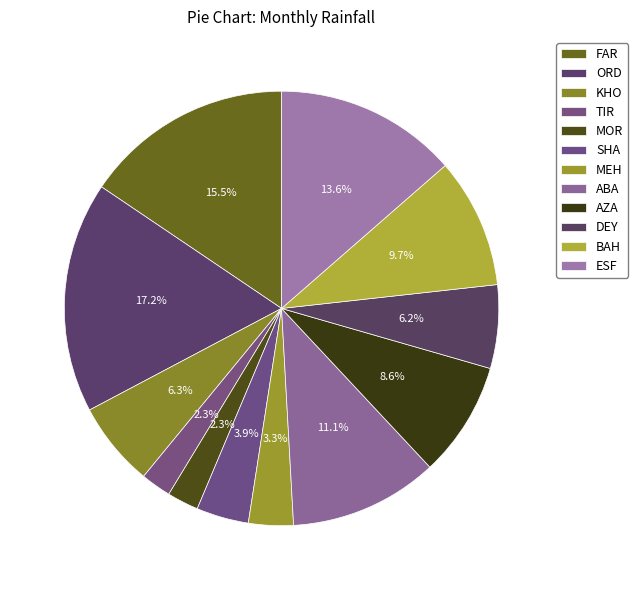

What is the change in value from FAR to ABA?

-16.4